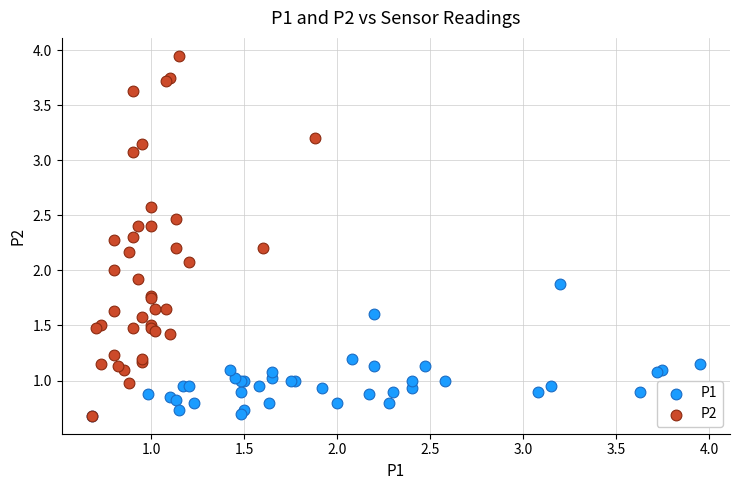

Which series reaches the maximum Y coordinate?

P2